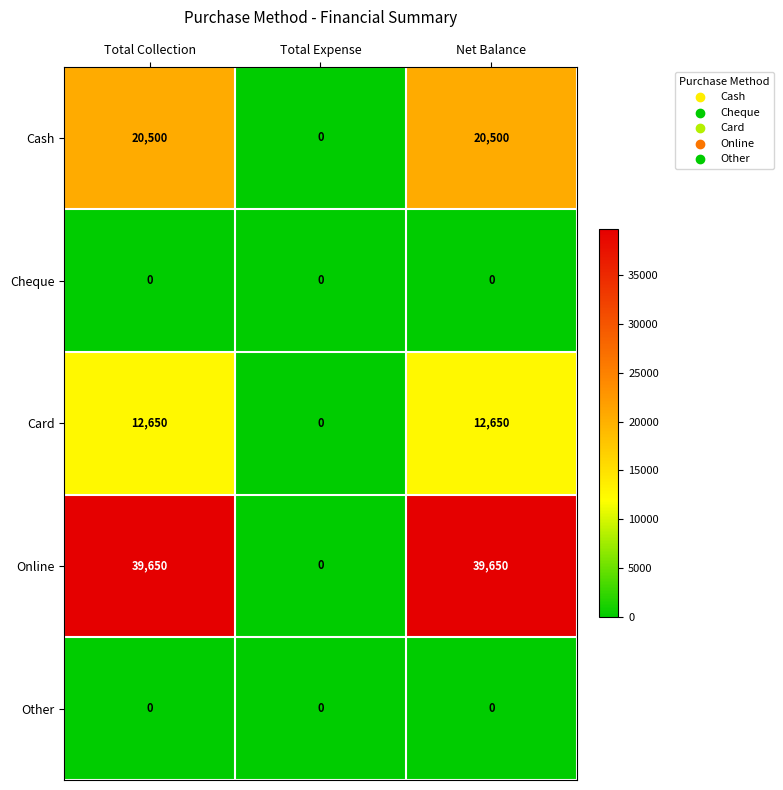

What is the difference between the highest and lowest values at Total Collection?

39650